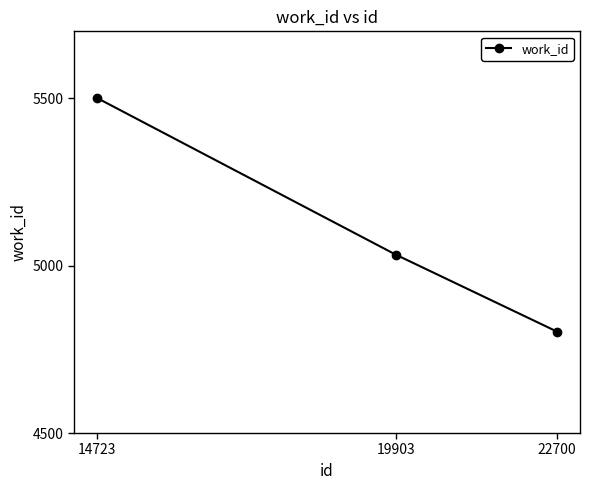

At which label is the value closest to 5152?

19903